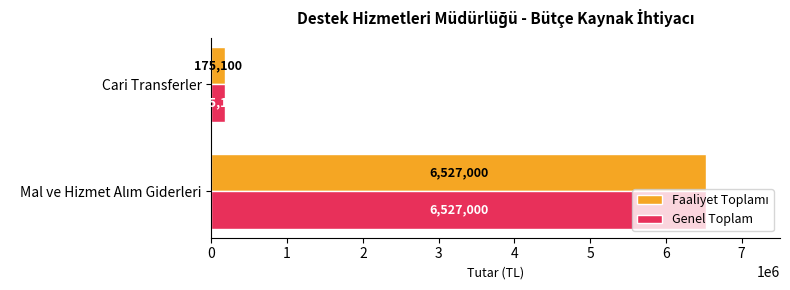

What is the average value of the Genel Toplam series?

3351050